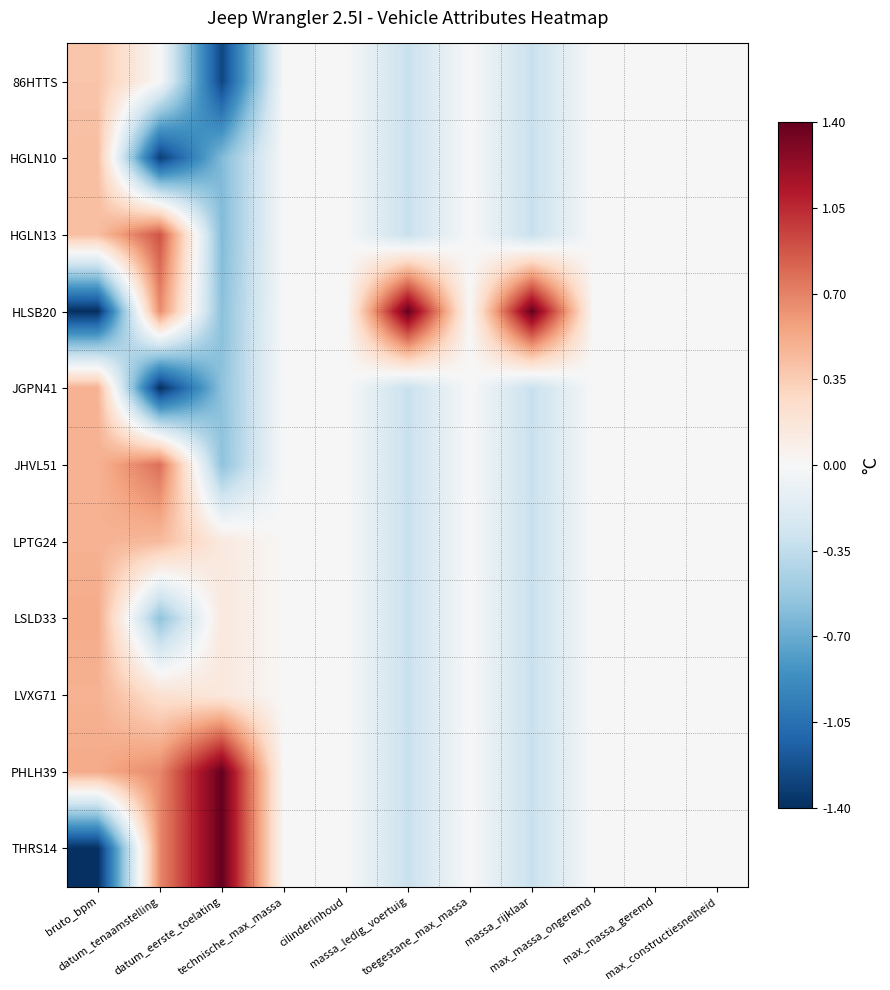

Reading left to right, extract all data points from this chart.

86HTTS: bruto_bpm=0.4	datum_tenaamstelling=-0.0	datum_eerste_toelating=-1.3	technische_max_massa=0.0	cilinderinhoud=0.0	massa_ledig_voertuig=-0.3	toegestane_max_massa=0.0	massa_rijklaar=-0.3	max_massa_ongeremd=0.0	max_massa_geremd=0.0	max_constructiesnelheid=0.0
HGLN10: bruto_bpm=0.4	datum_tenaamstelling=-1.3	datum_eerste_toelating=-0.6	technische_max_massa=0.0	cilinderinhoud=0.0	massa_ledig_voertuig=-0.3	toegestane_max_massa=0.0	massa_rijklaar=-0.3	max_massa_ongeremd=0.0	max_massa_geremd=0.0	max_constructiesnelheid=0.0
HGLN13: bruto_bpm=0.4	datum_tenaamstelling=0.9	datum_eerste_toelating=-0.6	technische_max_massa=0.0	cilinderinhoud=0.0	massa_ledig_voertuig=-0.3	toegestane_max_massa=0.0	massa_rijklaar=-0.3	max_massa_ongeremd=0.0	max_massa_geremd=0.0	max_constructiesnelheid=0.0
HLSB20: bruto_bpm=-1.4	datum_tenaamstelling=0.7	datum_eerste_toelating=-0.6	technische_max_massa=0.0	cilinderinhoud=0.0	massa_ledig_voertuig=1.4	toegestane_max_massa=0.0	massa_rijklaar=1.4	max_massa_ongeremd=0.0	max_massa_geremd=0.0	max_constructiesnelheid=0.0
JGPN41: bruto_bpm=0.5	datum_tenaamstelling=-1.4	datum_eerste_toelating=-0.6	technische_max_massa=0.0	cilinderinhoud=0.0	massa_ledig_voertuig=-0.3	toegestane_max_massa=0.0	massa_rijklaar=-0.3	max_massa_ongeremd=0.0	max_massa_geremd=0.0	max_constructiesnelheid=0.0
JHVL51: bruto_bpm=0.5	datum_tenaamstelling=0.8	datum_eerste_toelating=-0.6	technische_max_massa=0.0	cilinderinhoud=0.0	massa_ledig_voertuig=-0.3	toegestane_max_massa=0.0	massa_rijklaar=-0.3	max_massa_ongeremd=0.0	max_massa_geremd=0.0	max_constructiesnelheid=0.0
LPTG24: bruto_bpm=0.5	datum_tenaamstelling=0.4	datum_eerste_toelating=0.1	technische_max_massa=0.0	cilinderinhoud=0.0	massa_ledig_voertuig=-0.3	toegestane_max_massa=0.0	massa_rijklaar=-0.3	max_massa_ongeremd=0.0	max_massa_geremd=0.0	max_constructiesnelheid=0.0
LSLD33: bruto_bpm=0.5	datum_tenaamstelling=-0.6	datum_eerste_toelating=0.1	technische_max_massa=0.0	cilinderinhoud=0.0	massa_ledig_voertuig=-0.3	toegestane_max_massa=0.0	massa_rijklaar=-0.3	max_massa_ongeremd=0.0	max_massa_geremd=0.0	max_constructiesnelheid=0.0
LVXG71: bruto_bpm=0.5	datum_tenaamstelling=0.2	datum_eerste_toelating=0.2	technische_max_massa=0.0	cilinderinhoud=0.0	massa_ledig_voertuig=-0.3	toegestane_max_massa=0.0	massa_rijklaar=-0.3	max_massa_ongeremd=0.0	max_massa_geremd=0.0	max_constructiesnelheid=0.0
PHLH39: bruto_bpm=0.5	datum_tenaamstelling=0.7	datum_eerste_toelating=1.4	technische_max_massa=0.0	cilinderinhoud=0.0	massa_ledig_voertuig=-0.3	toegestane_max_massa=0.0	massa_rijklaar=-0.3	max_massa_ongeremd=0.0	max_massa_geremd=0.0	max_constructiesnelheid=0.0
THRS14: bruto_bpm=-1.4	datum_tenaamstelling=0.7	datum_eerste_toelating=1.4	technische_max_massa=0.0	cilinderinhoud=0.0	massa_ledig_voertuig=-0.3	toegestane_max_massa=0.0	massa_rijklaar=-0.3	max_massa_ongeremd=0.0	max_massa_geremd=0.0	max_constructiesnelheid=0.0